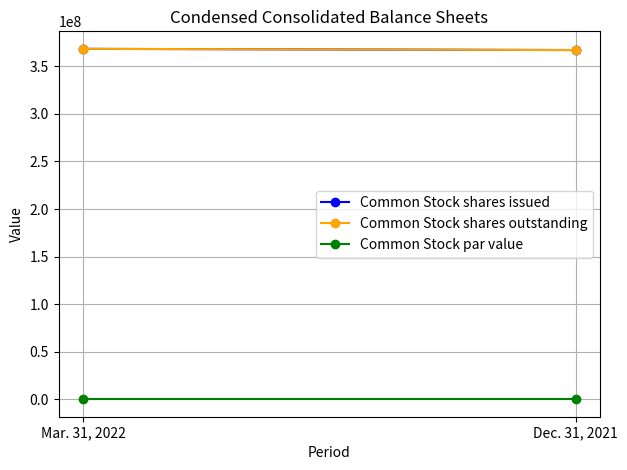

True or false: Common Stock par value has a value of 0.0 at Mar. 31, 2022.

True